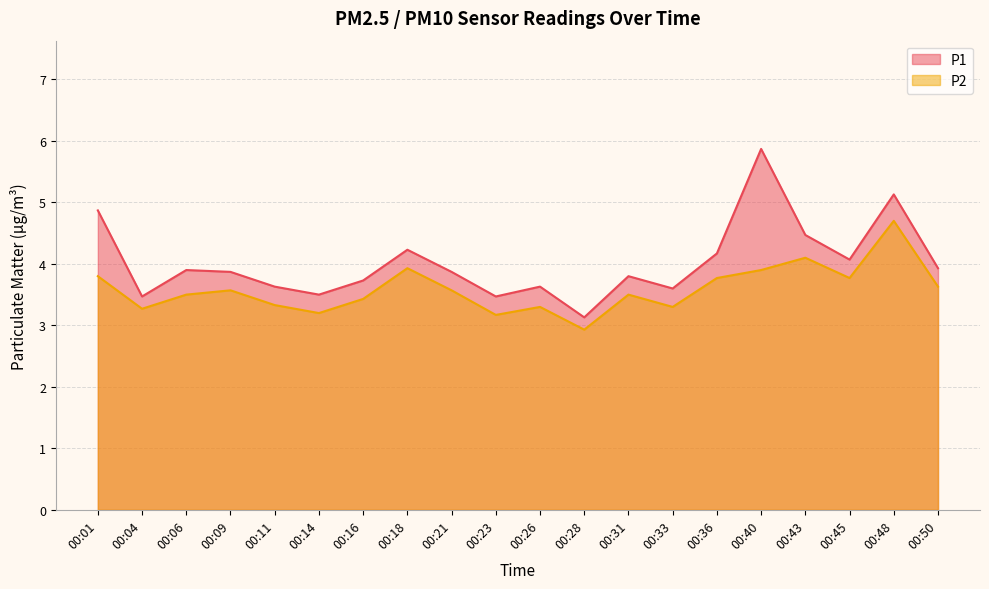

What is the difference between the maximum and minimum values in the P2 series?

1.8